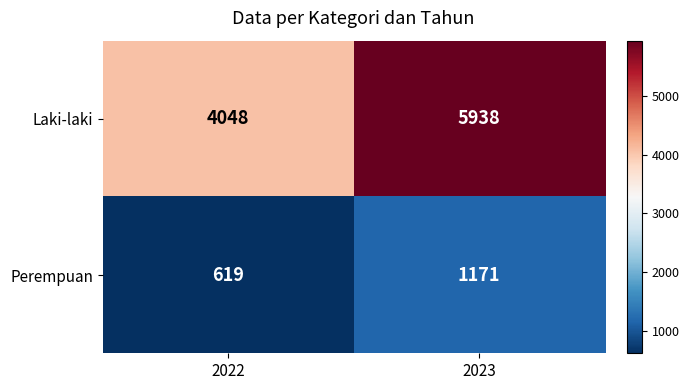

Where is Laki-laki nearest to the value 4993?

2022